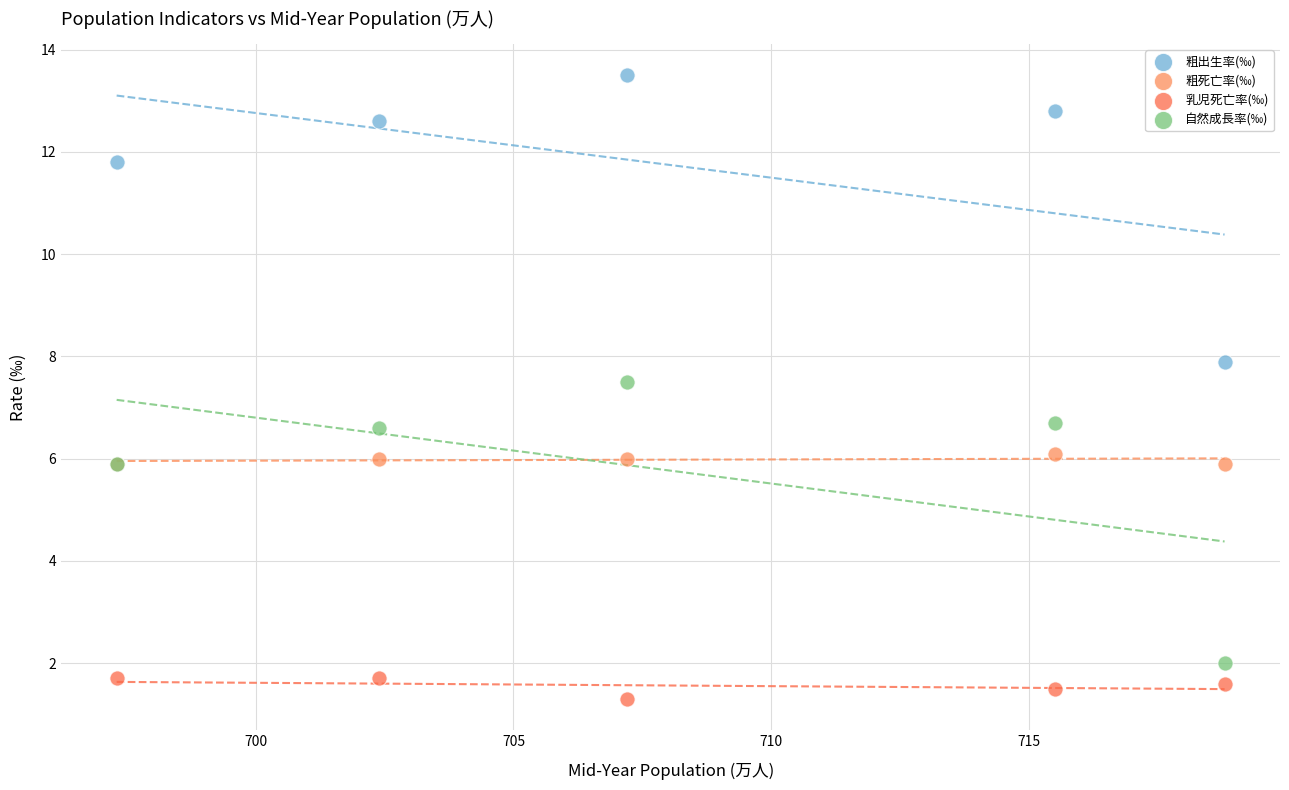

Which series contains the lowest Y value?

乳児死亡率(‰)